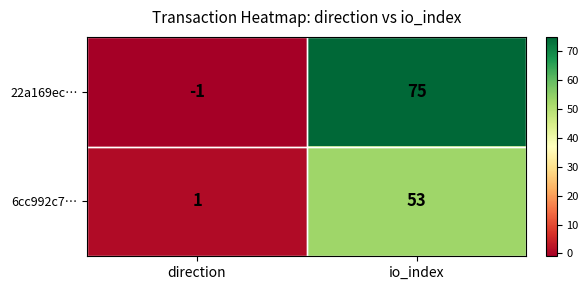

The 22a169ec… series shows 0 at direction. True or false?

False